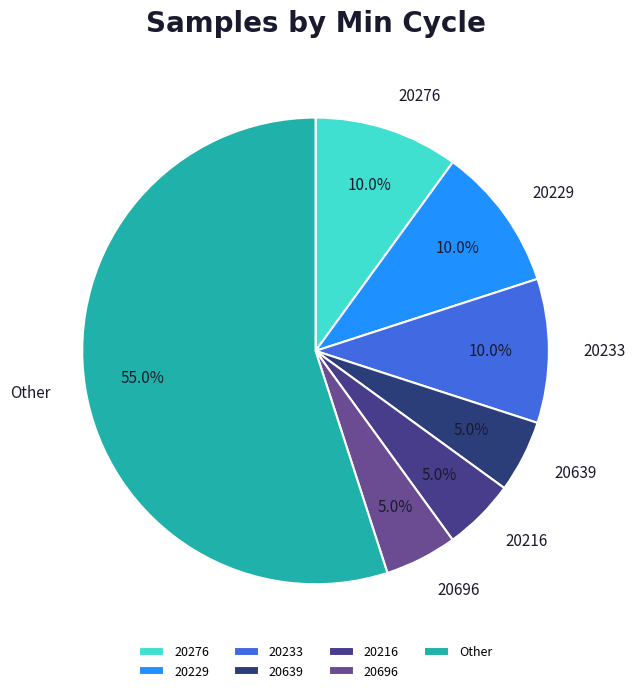

Between 20696 and Other, which is larger?

Other